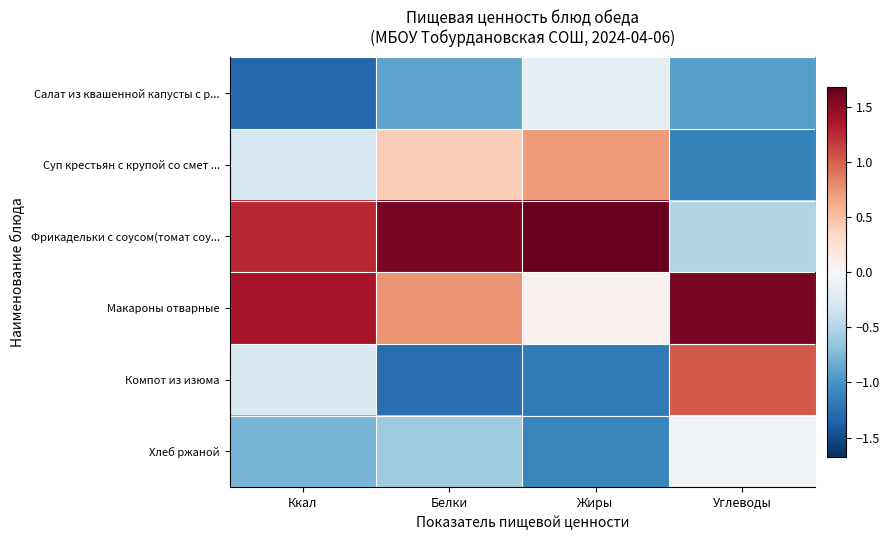

Which has a higher value, Ккал or Белки?

Белки